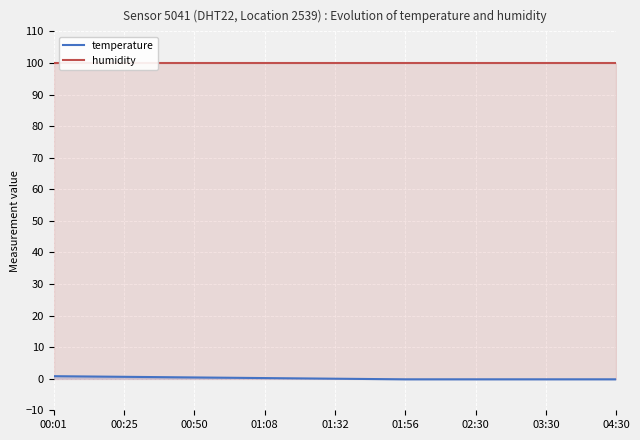

Which series has the largest range (max minus min)?

temperature